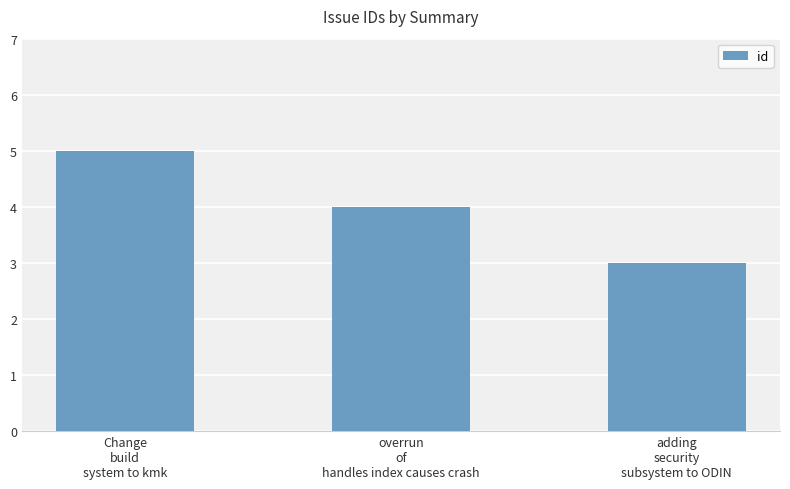

List the labels in order of value, largest first.

Change
build
system to kmk, overrun
of
handles index causes crash, adding
security
subsystem to ODIN